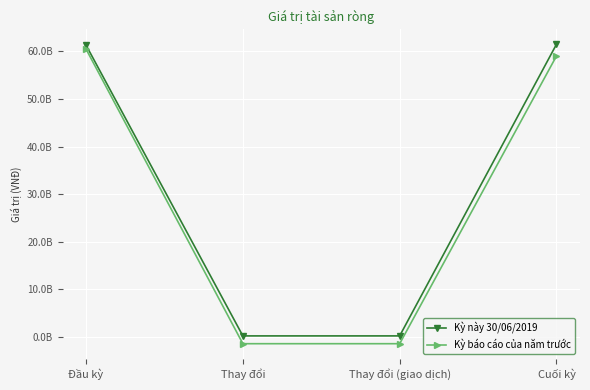

List the series in order of their peak value, lowest first.

Kỳ báo cáo của năm trước, Kỳ này 30/06/2019